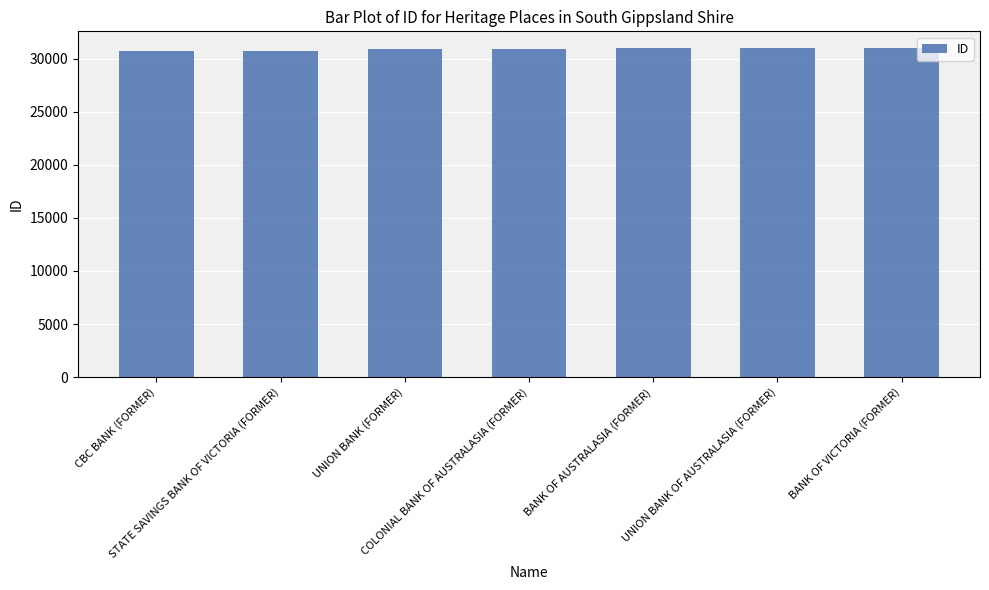

Approximately how many times larger is the value at STATE SAVINGS BANK OF VICTORIA (FORMER) compared to BANK OF VICTORIA (FORMER)?

1.0